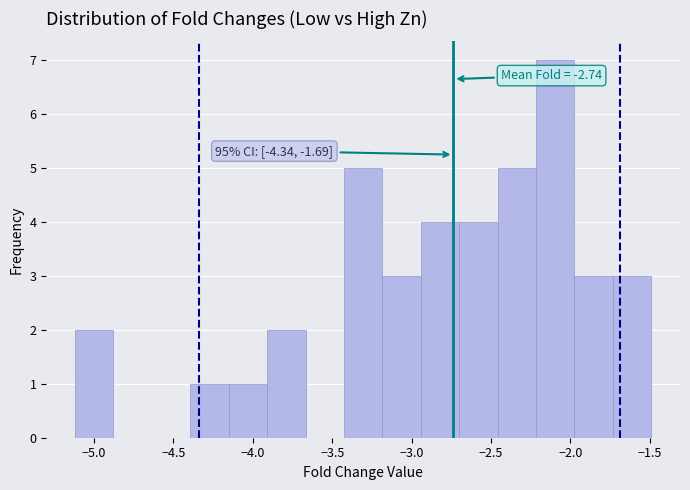

Which range on the x-axis has the tallest bar?

-2.20 to -1.95